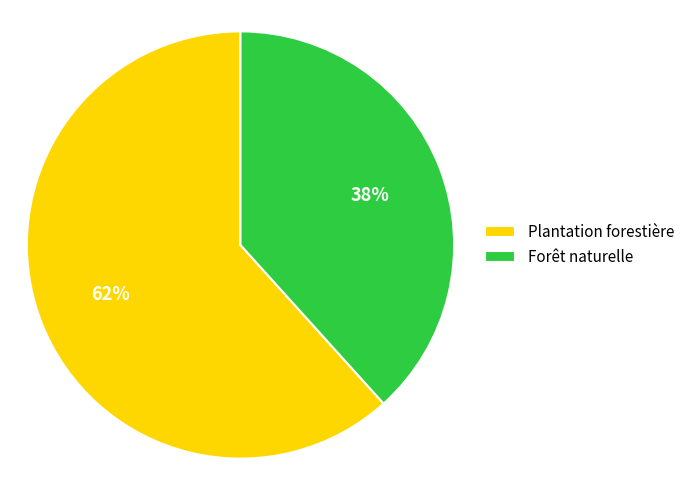

How many slices are in this pie chart?

2